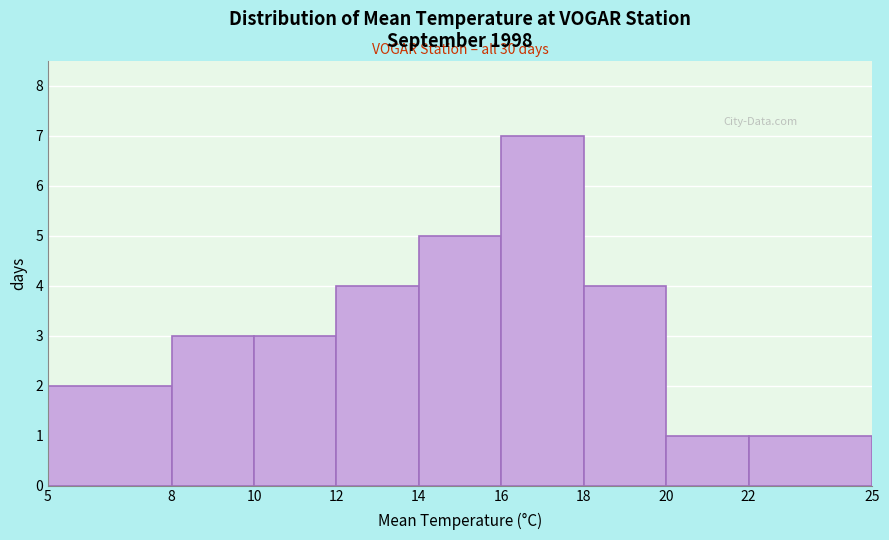

Which range on the x-axis has the tallest bar?

16 to 18